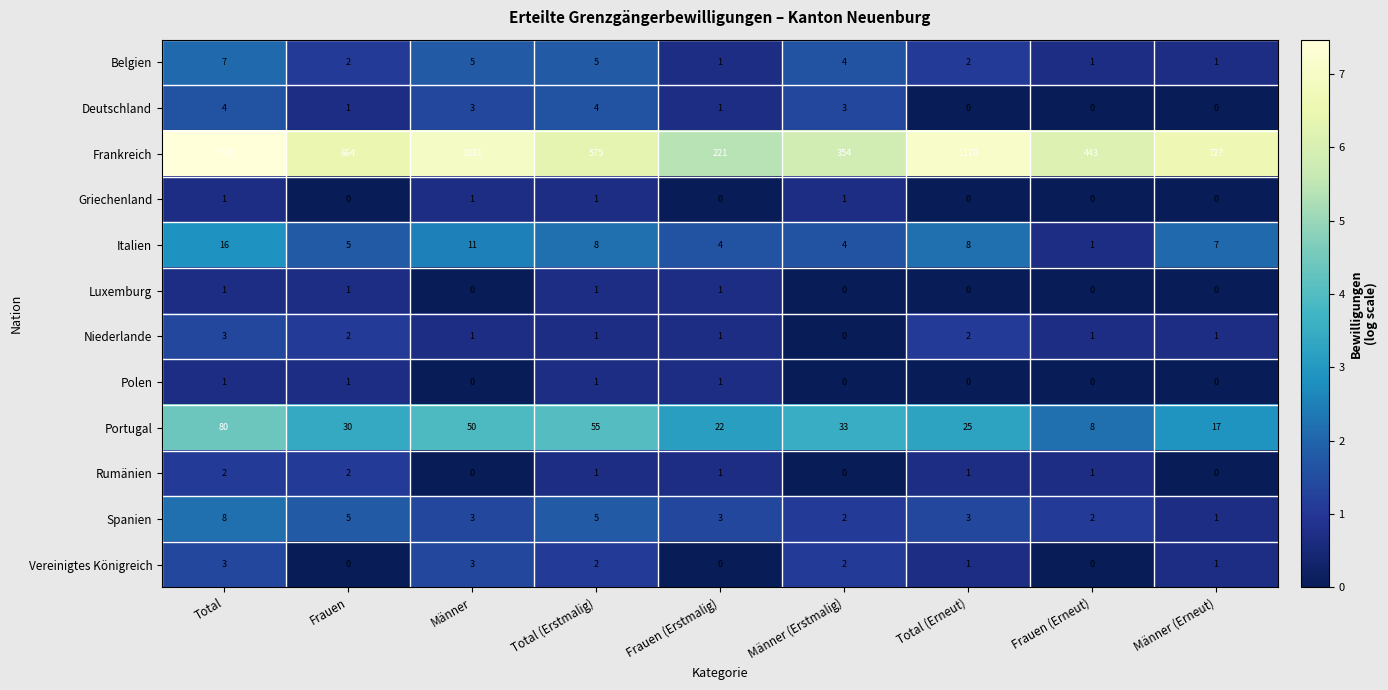

What is the sum of all Polen values?

4